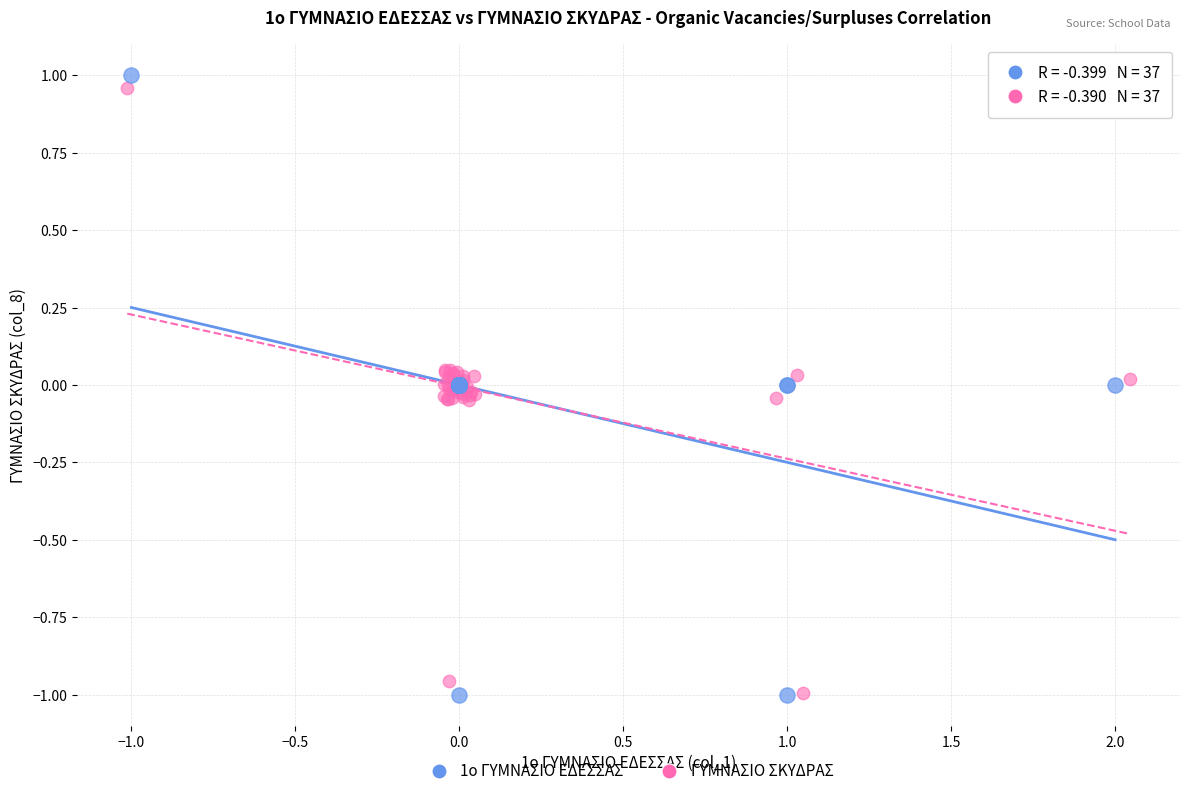

Which series has the largest Y range (max minus min)?

1ο ΓΥΜΝΑΣΙΟ ΕΔΕΣΣΑΣ